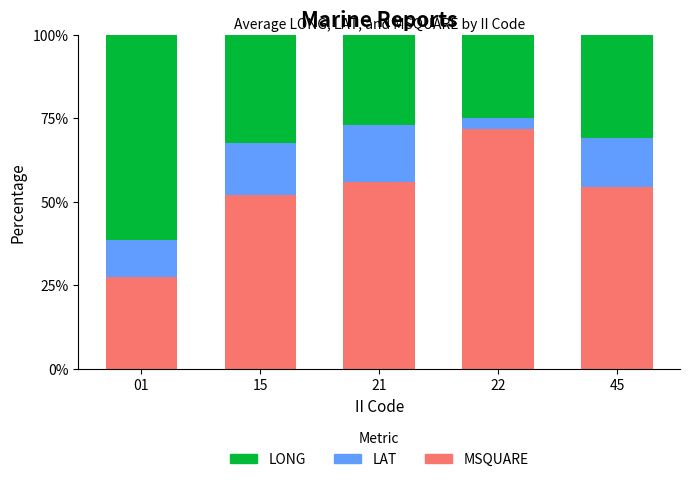

Is it true that MSQUARE equals 78.1 at 45?

False